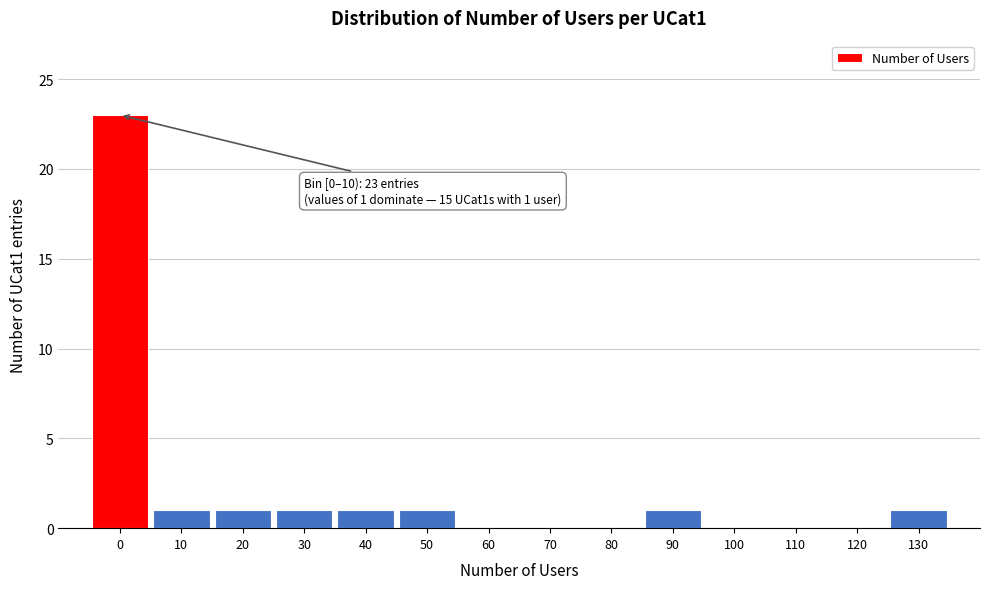

Reading right to left, what are all the values shown in this chart?

130=1	120=0	110=0	100=0	90=1	80=0	70=0	60=0	50=1	40=1	30=1	20=1	10=1	0=23